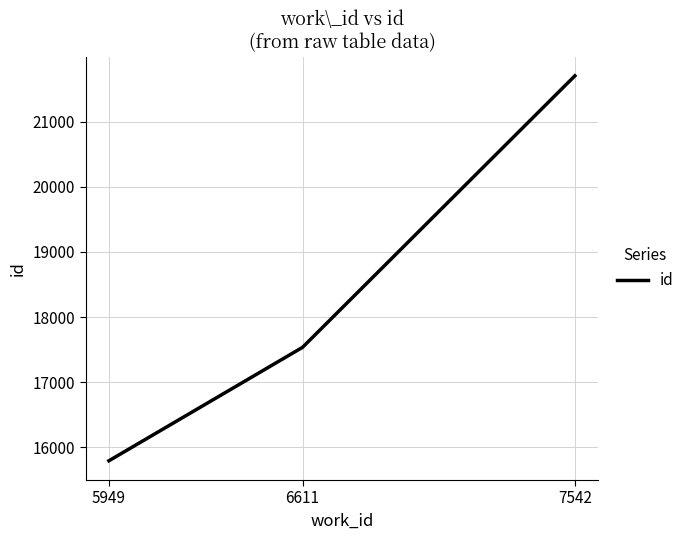

Count the values in the range 15794 to 21702.

3